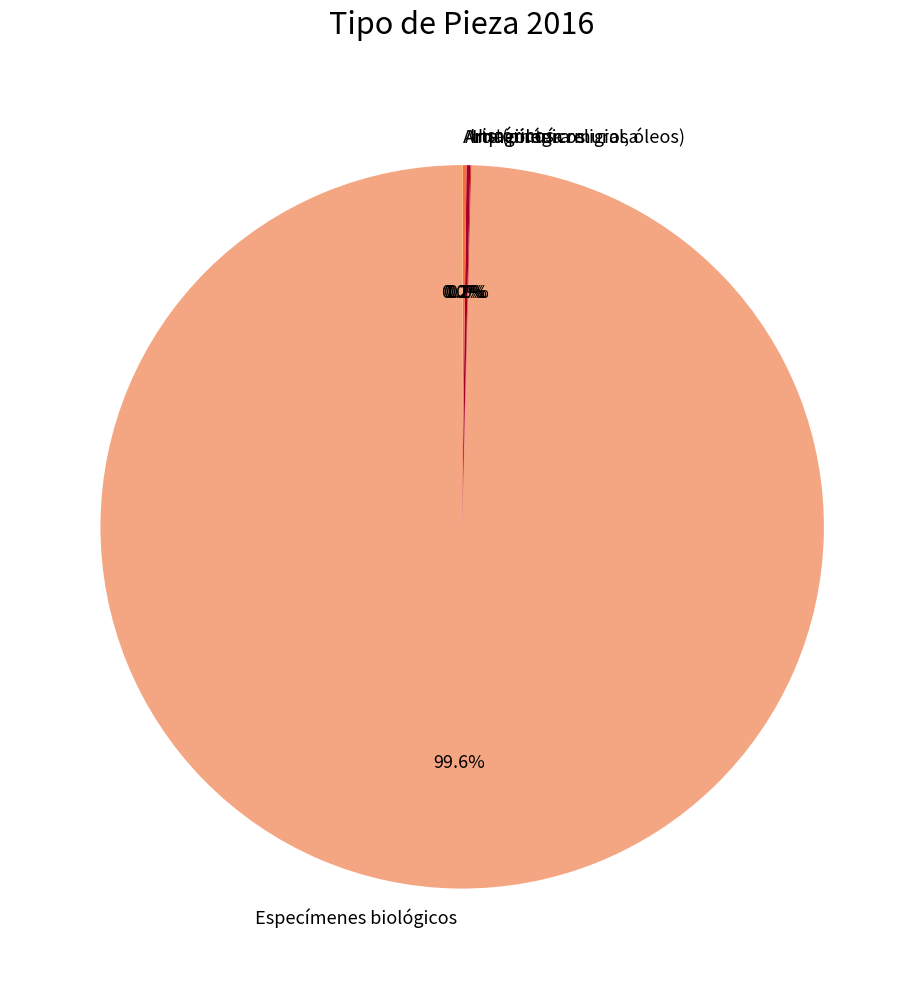

What is the largest slice in the pie chart?

Especímenes biológicos